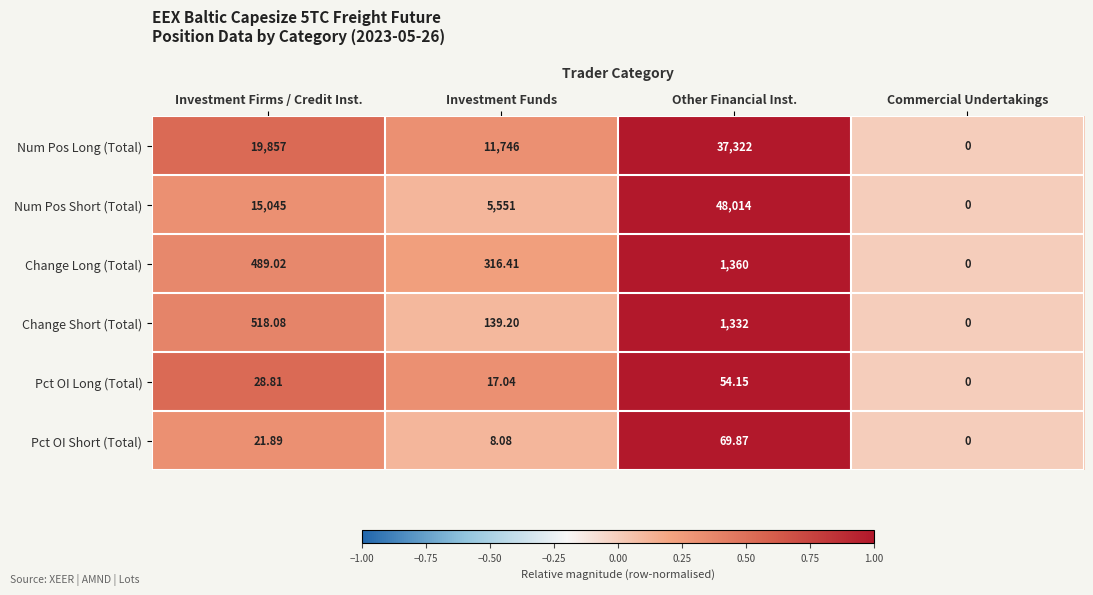

Where does the Pct OI Short (Total) series first go above 21?

Investment Firms / Credit Inst.